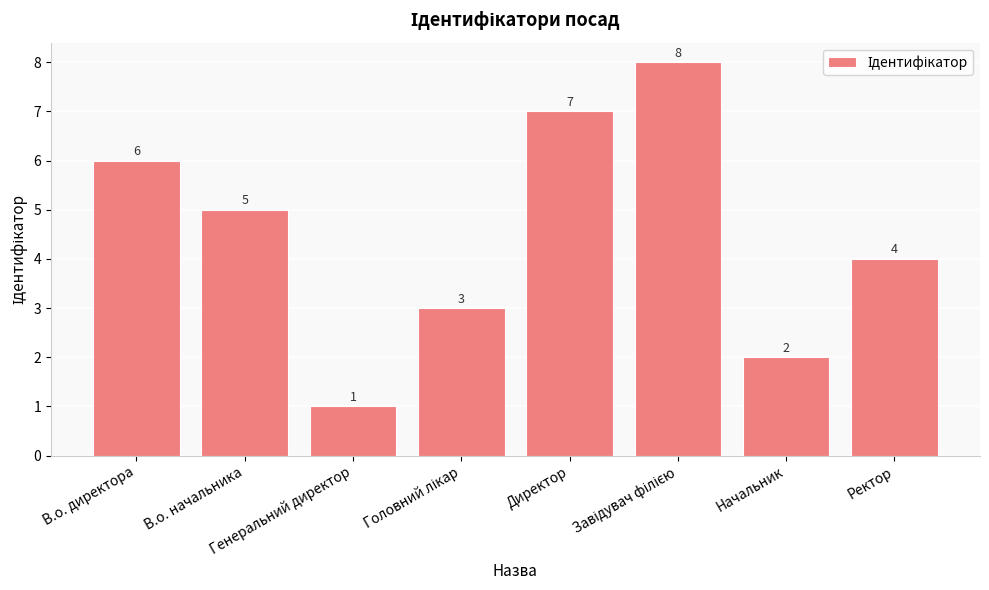

The value at Директор is 7. True or false?

True